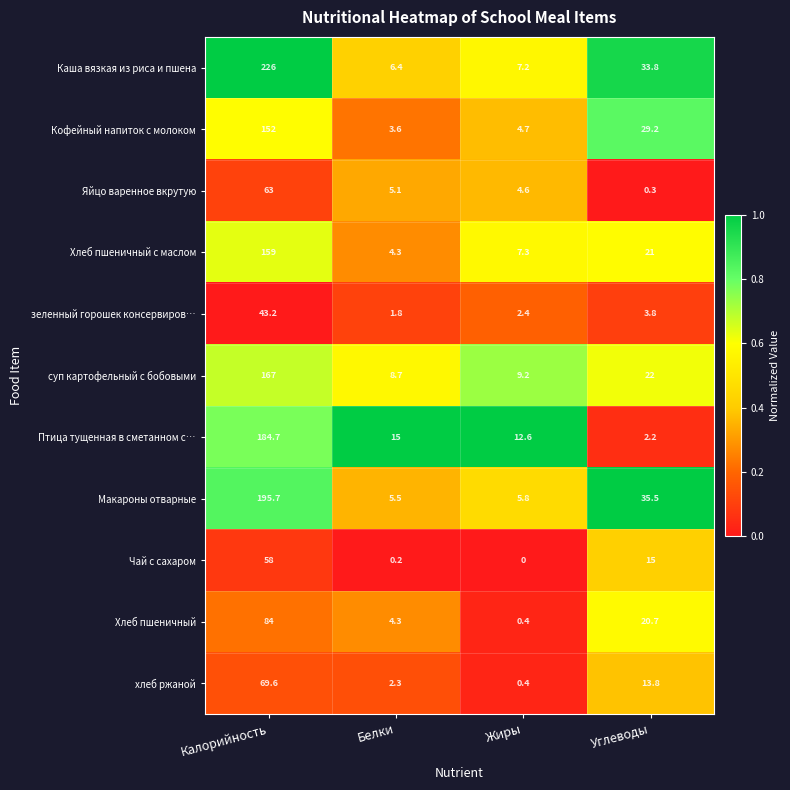

List the series in order of their peak value, highest first.

Каша вязкая из риса и пшена, Макароны отварные, Птица тущенная в сметанном с…, суп картофельный с бобовыми, Хлеб пшеничный с маслом, Кофейный напиток с молоком, Хлеб пшеничный, хлеб ржаной, Яйцо варенное вкрутую, Чай с сахаром, зеленный горошек консервиров…